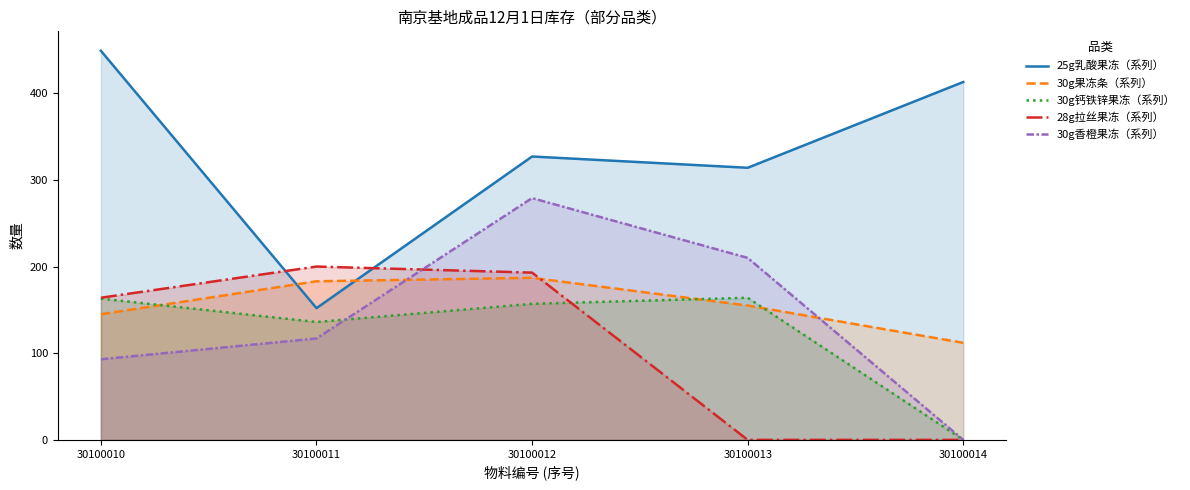

Reading right to left, extract all data points from this chart.

25g乳酸果冻（系列）: 30100014=413	30100013=314	30100012=327	30100011=152	30100010=449
30g果冻条（系列）: 30100014=112	30100013=155	30100012=187	30100011=183	30100010=145
30g钙铁锌果冻（系列）: 30100014=0	30100013=164	30100012=157	30100011=136	30100010=163
28g拉丝果冻（系列）: 30100014=0	30100013=0	30100012=193	30100011=200	30100010=164
30g香橙果冻（系列）: 30100014=0	30100013=210	30100012=279	30100011=117	30100010=93